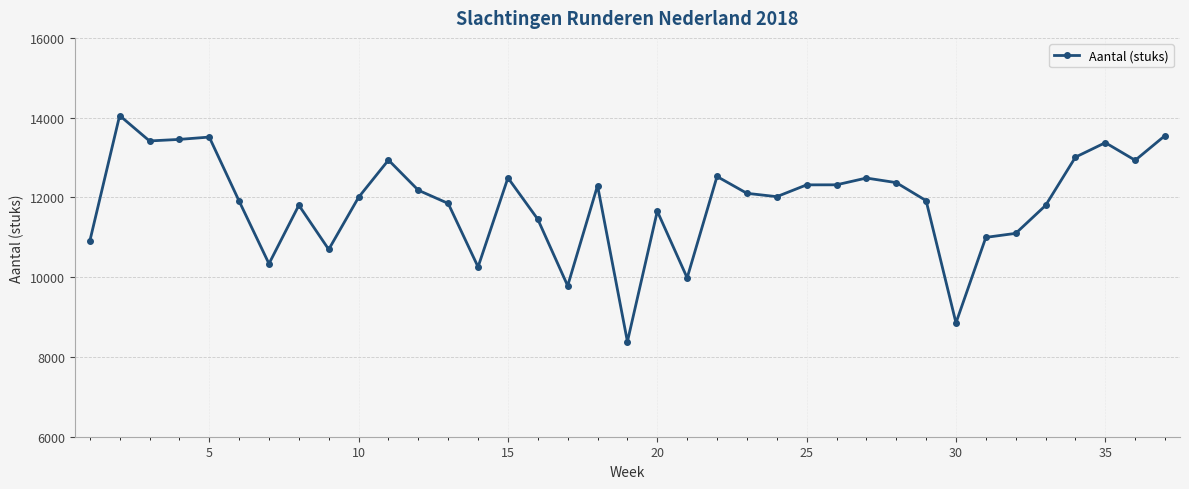

What is the maximum value shown in the chart?

14053